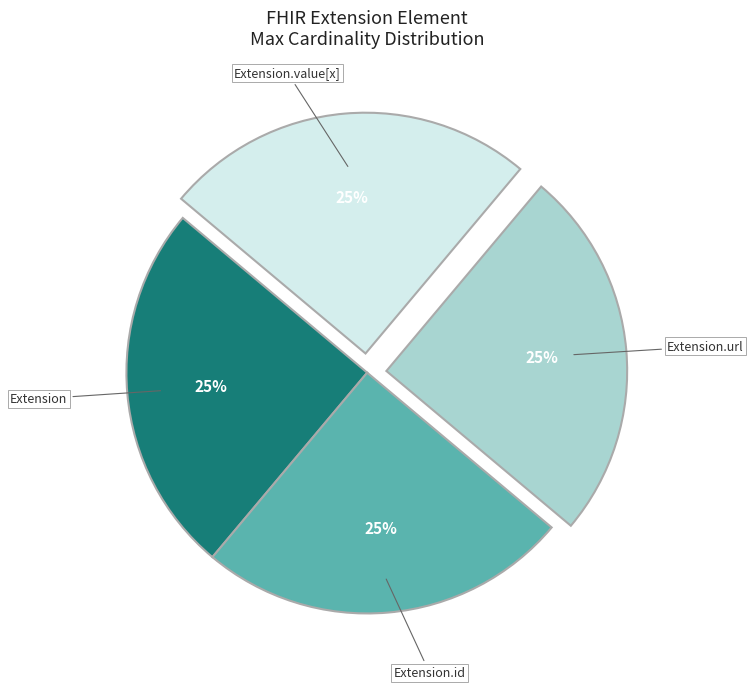

True or false: Extension.id accounts for 1% of the total.

False